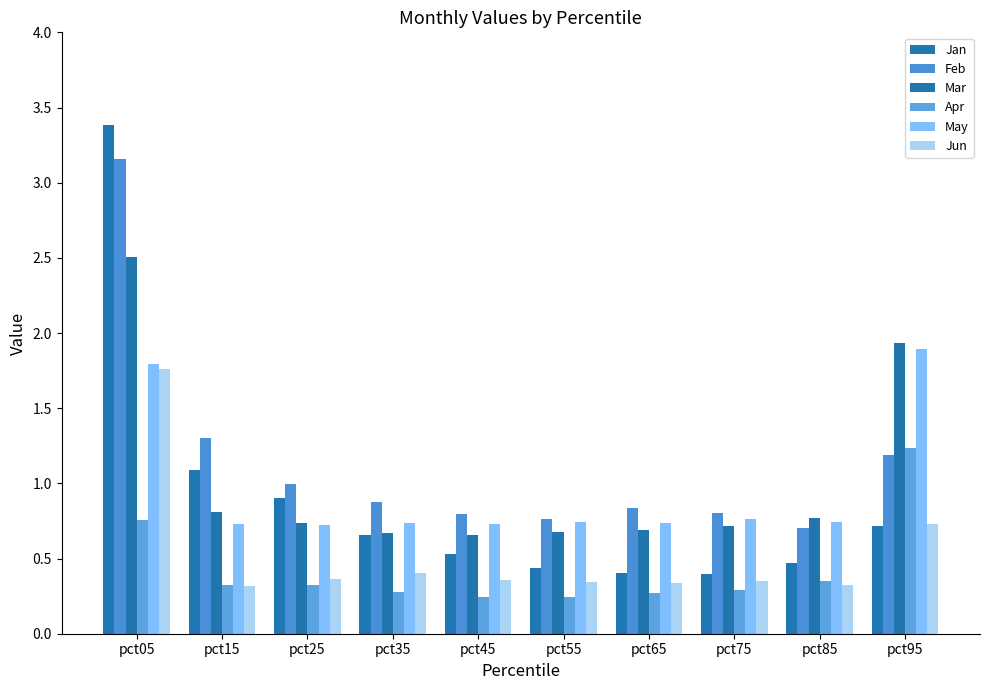

What is the difference between the second highest and second lowest values in the Apr series?

0.5